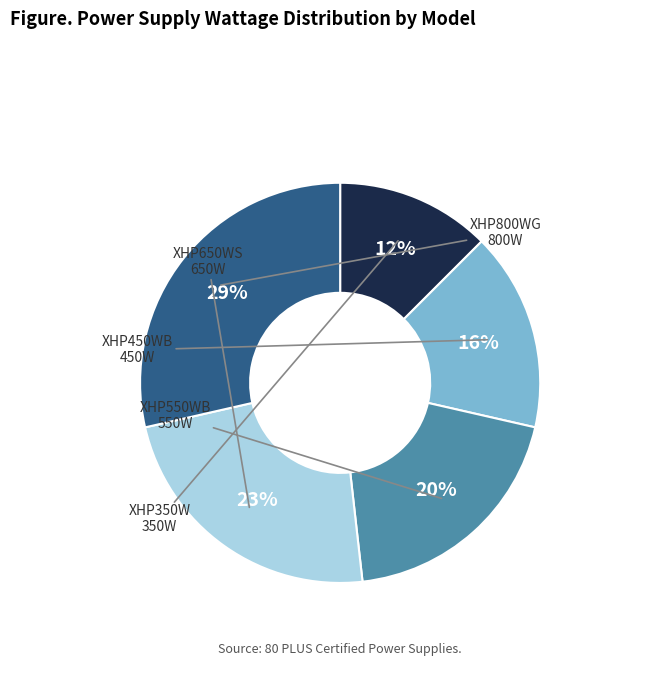

How many segments does this pie chart have?

5